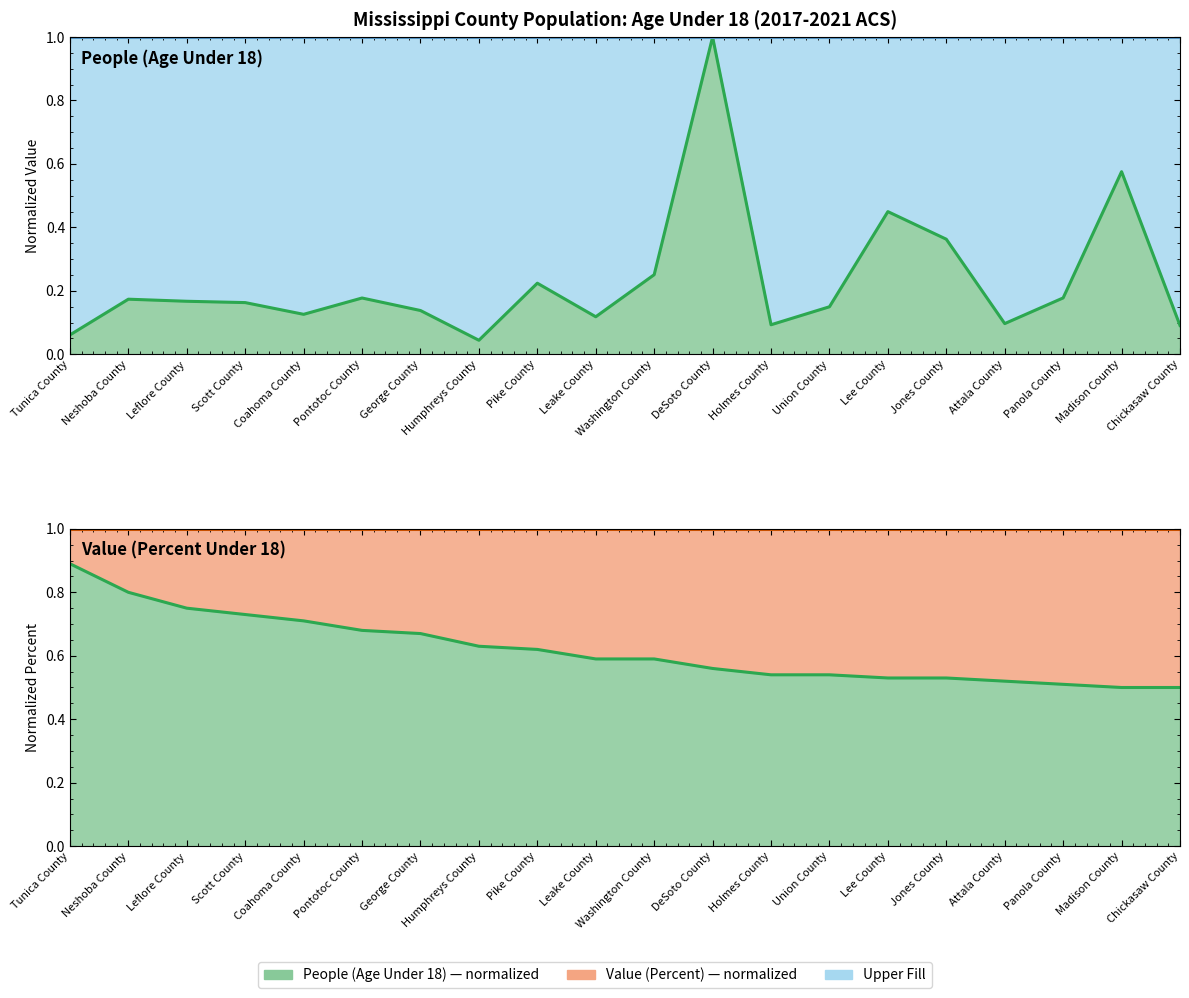

Which category has the lowest value in the People (Age Under 18) series?

Humphreys County